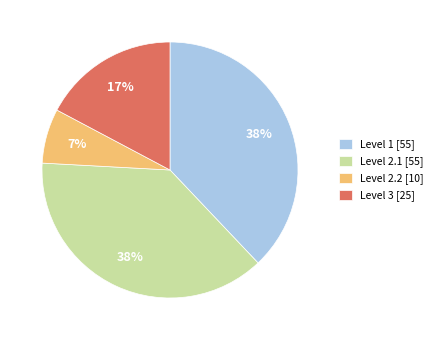

How many segments does this pie chart have?

4